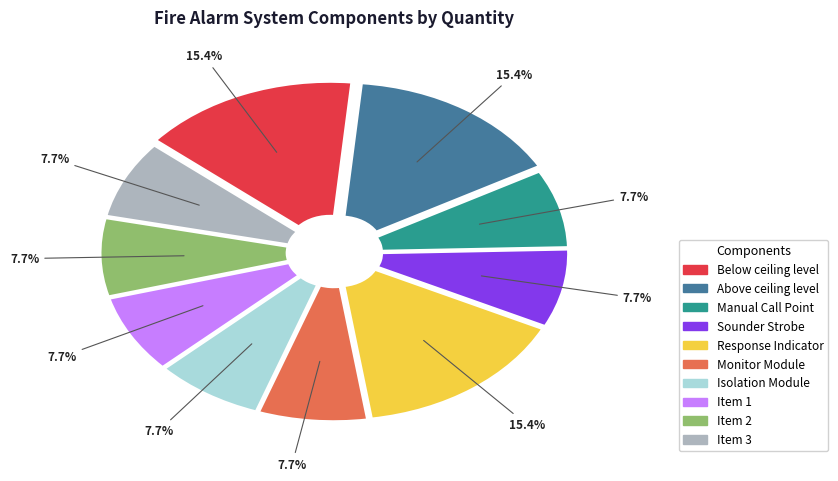

Do Above ceiling level and Response Indicator together represent more than half of the pie?

No